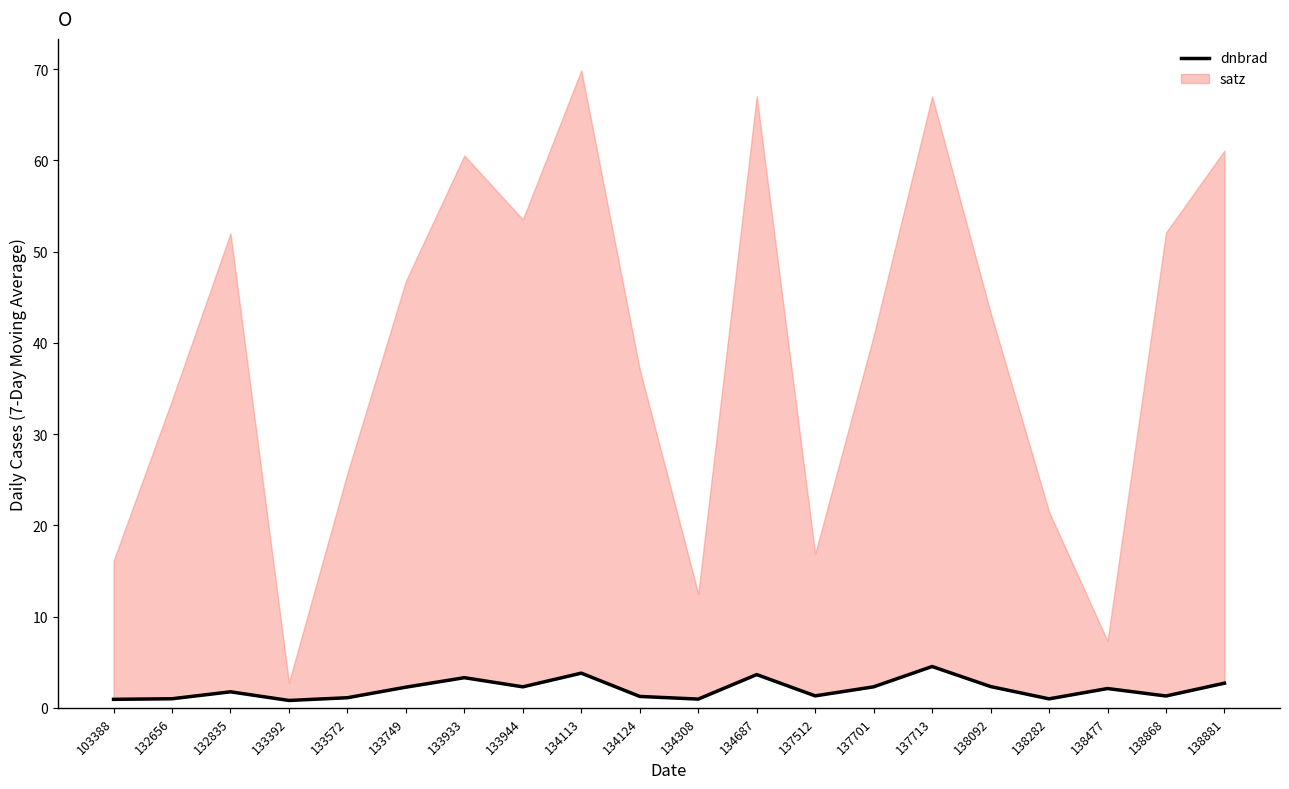

Is it true that the value at 132835 is 2.4?

False